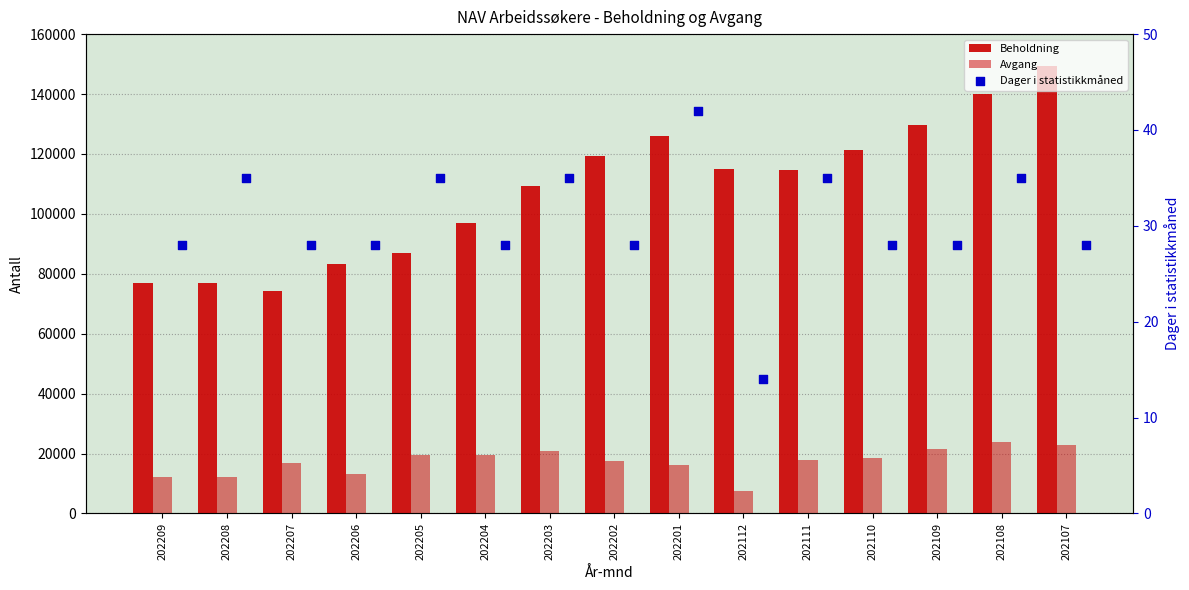

At which category is the sum across all series the highest?

202107